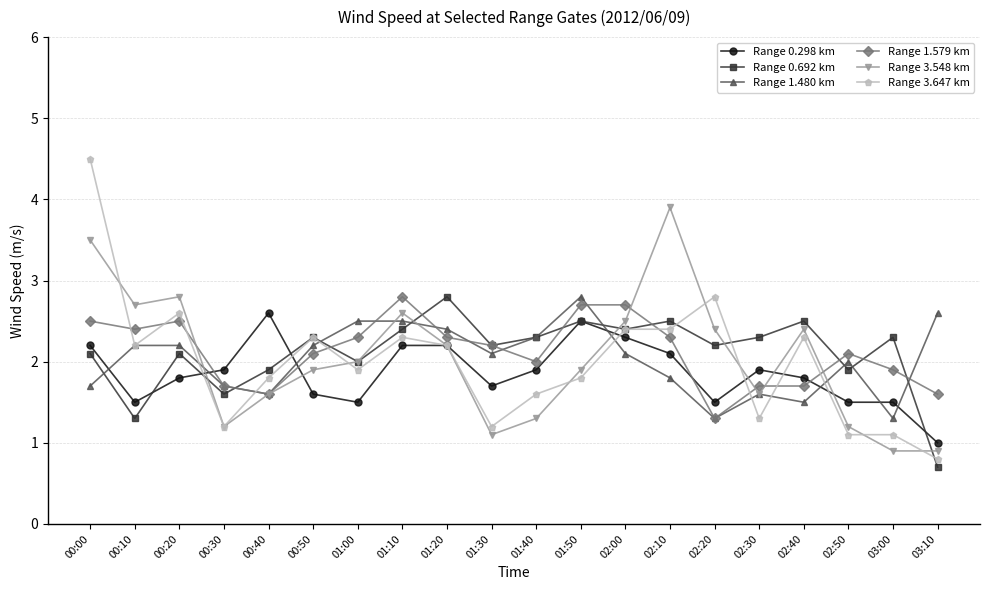

Which series changed the most between 00:00 and 03:00?

Range 3.647 km